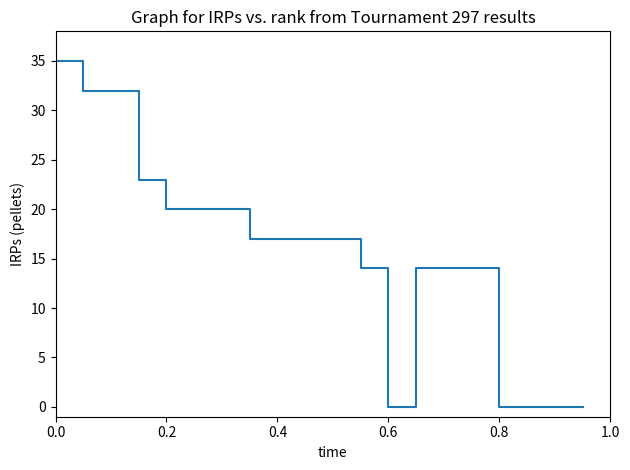

What is the maximum value shown in the chart?

35